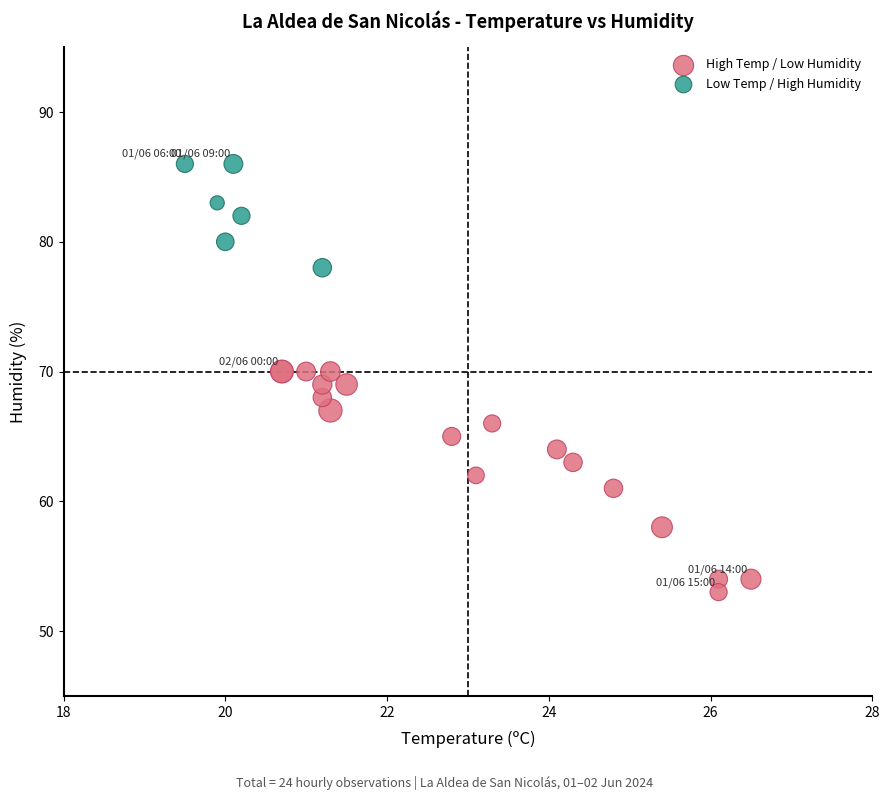

Which series has the largest Y range (max minus min)?

High Temp / Low Humidity